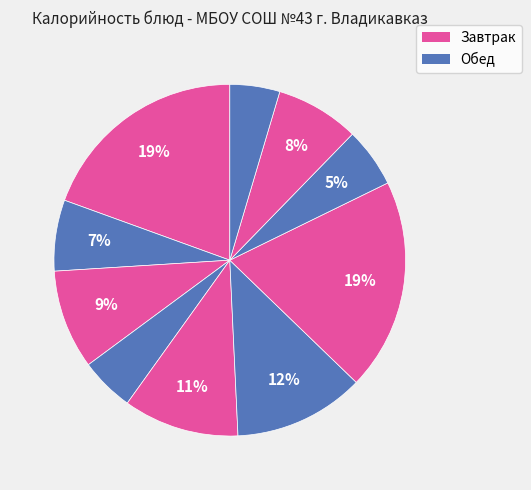

Which slice is the largest?

Макароны отварные (завтрак)